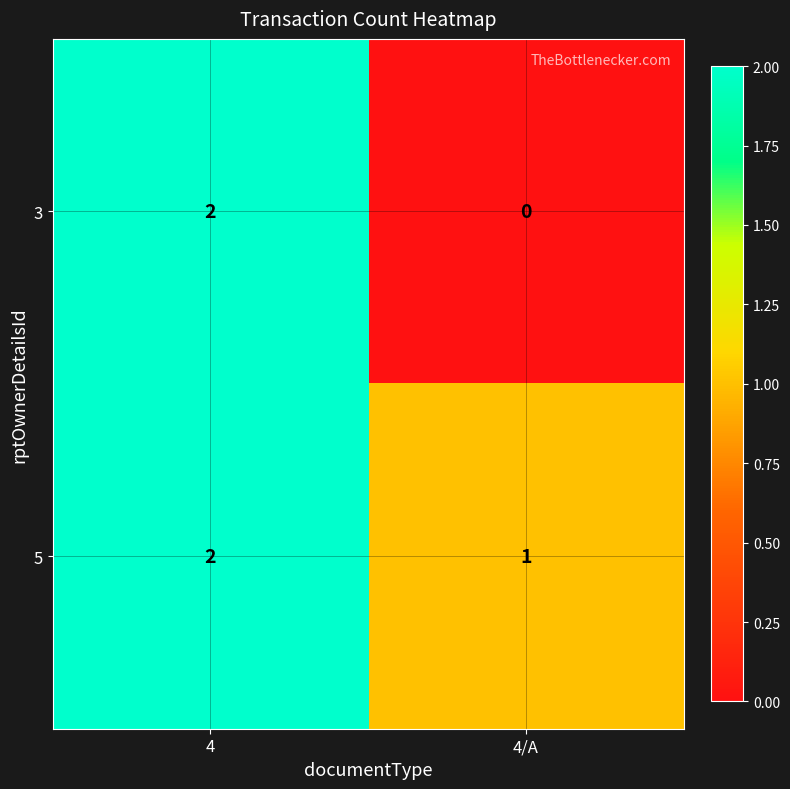

The value of 5 at 4/A is 0. True or false?

False